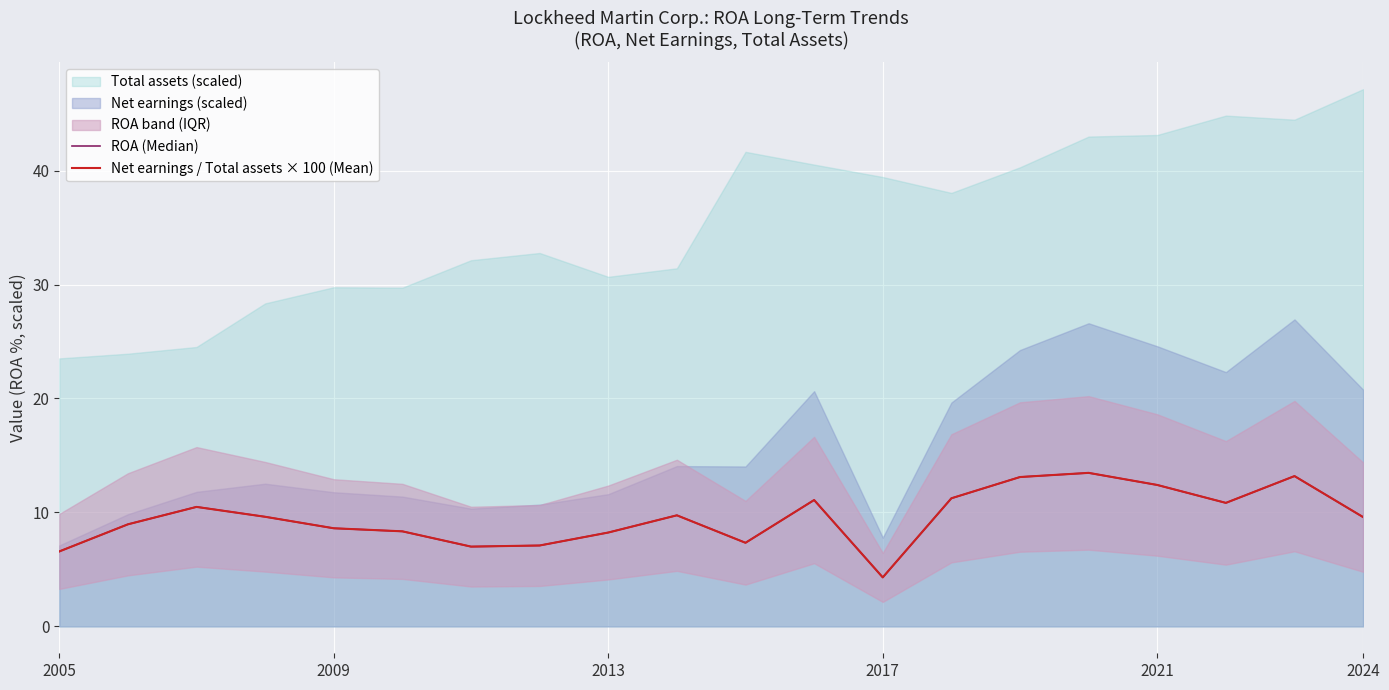

What is the minimum value for Net earnings / Total assets × 100 (Mean)?

4.3